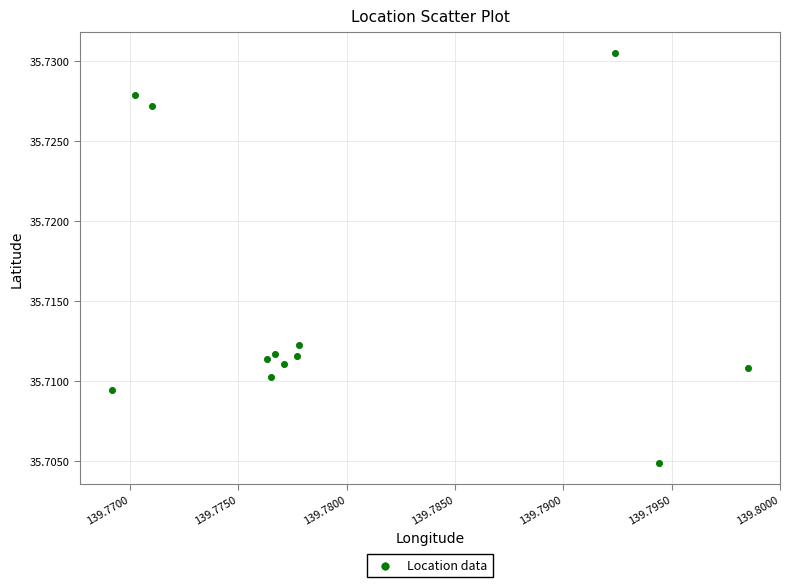

What is the average X value?

139.8